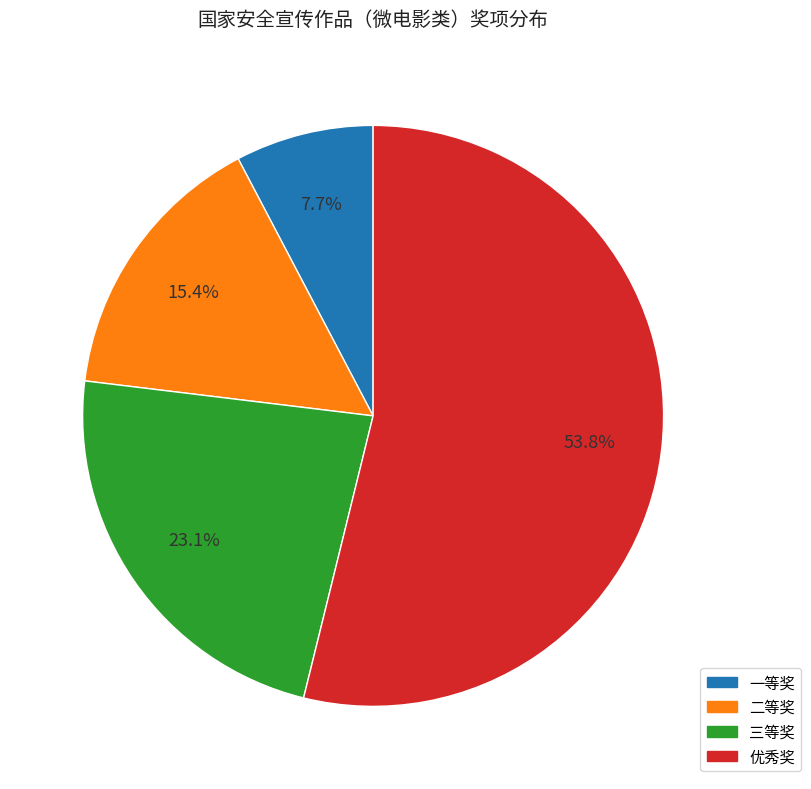

The 一等奖 slice represents 8% of the pie. True or false?

True